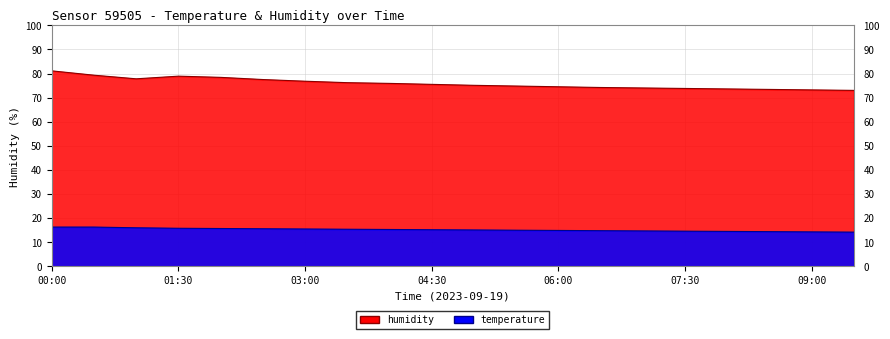

How many lines are shown in the chart?

2